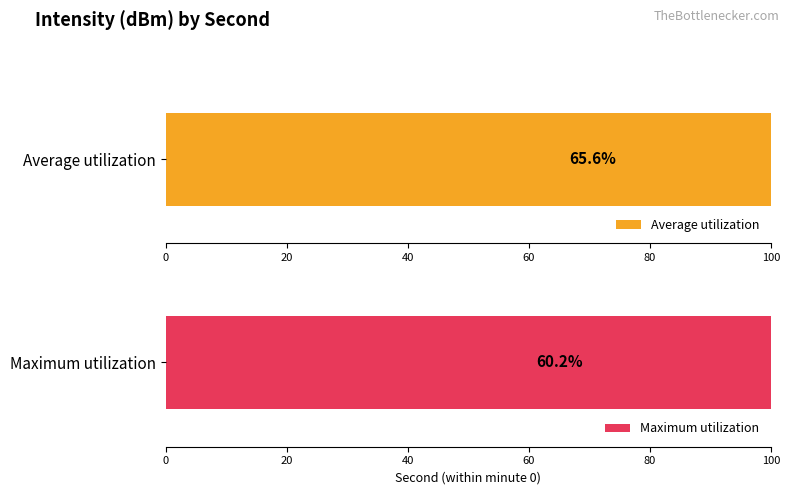

What is the maximum value shown in the chart?

100.0